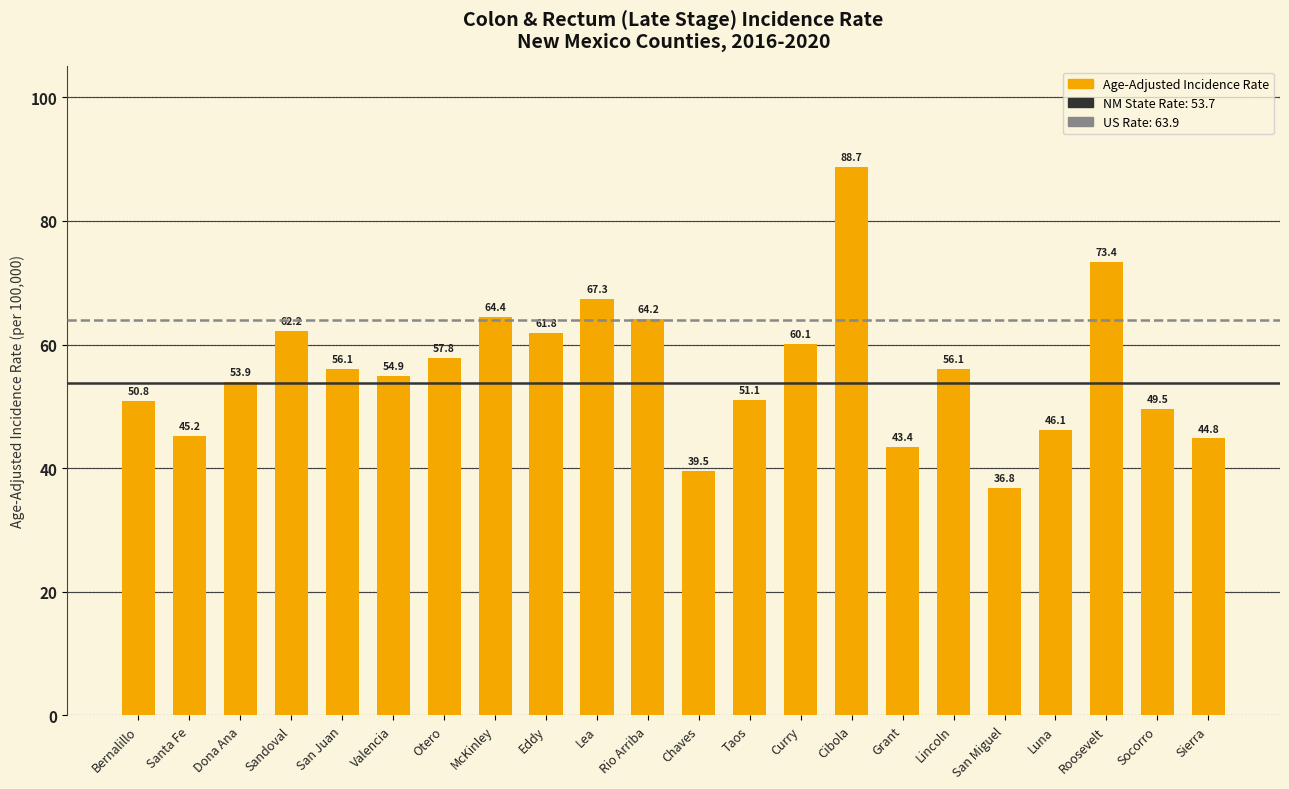

Does the chart contain stacked bars?

No